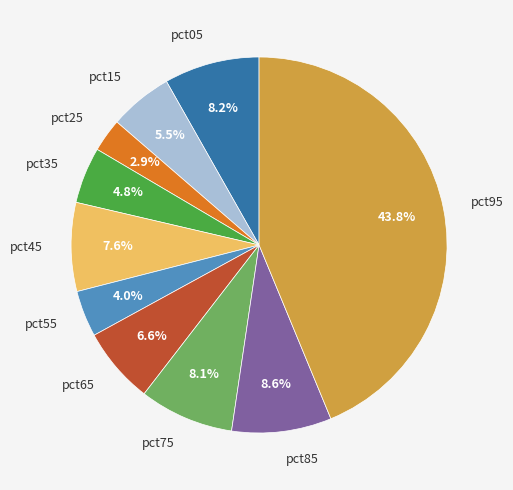

Do pct35 and pct05 together represent more than half of the pie?

No